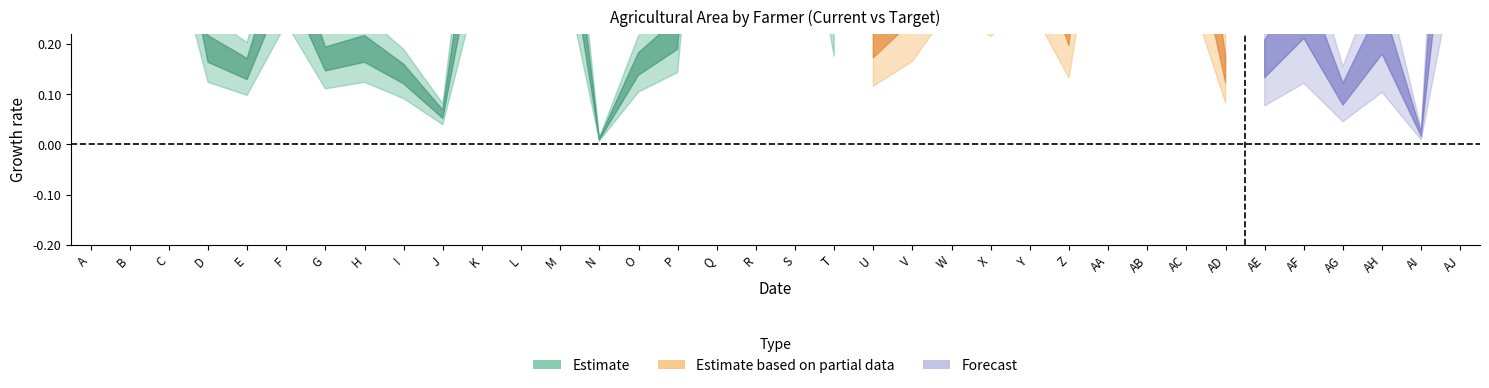

Count the number of categories in the chart.

36